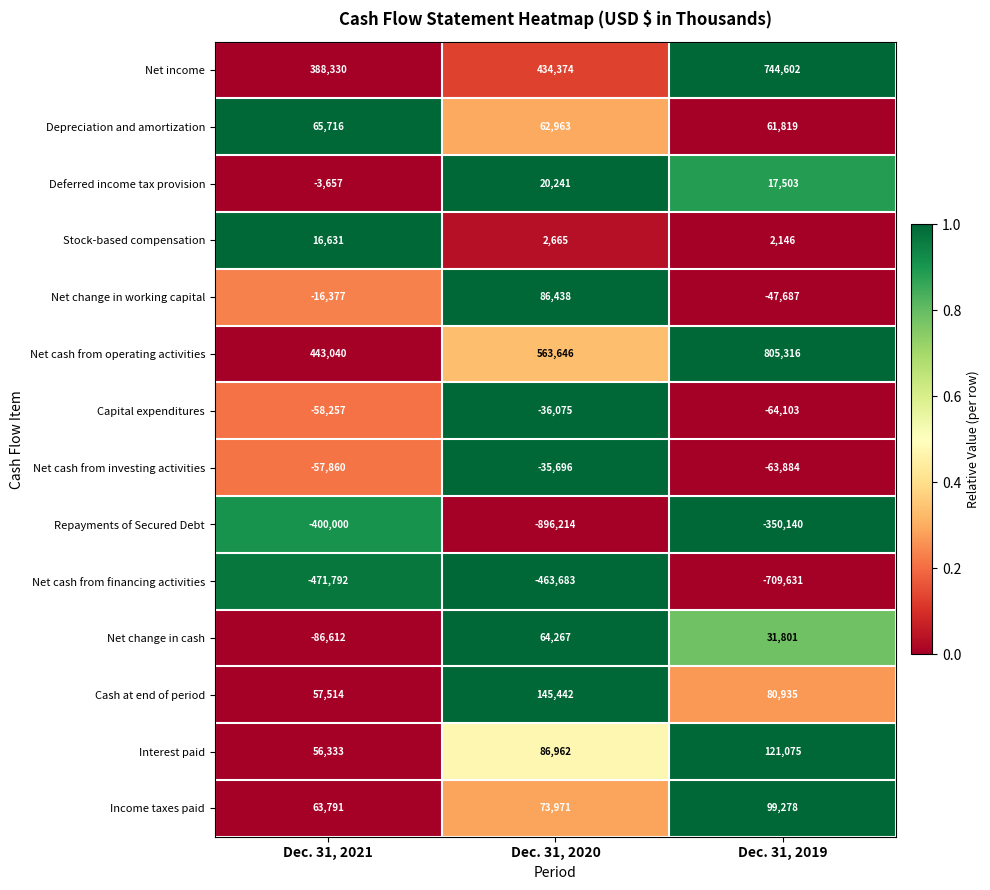

How many values in the Repayments of Secured Debt series exceed -400000?

1